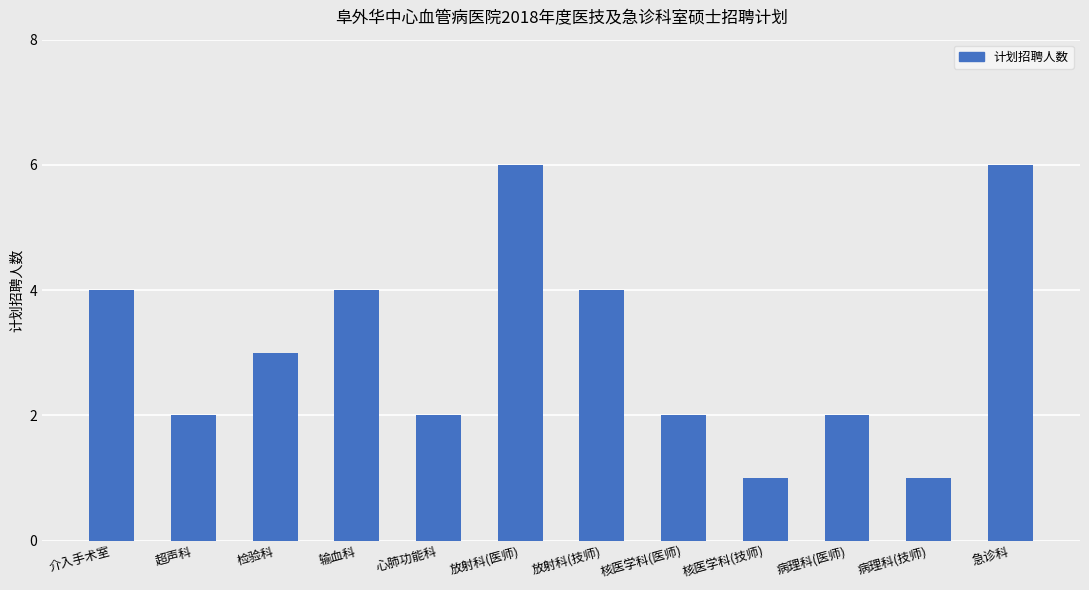

What is the smallest value displayed?

1